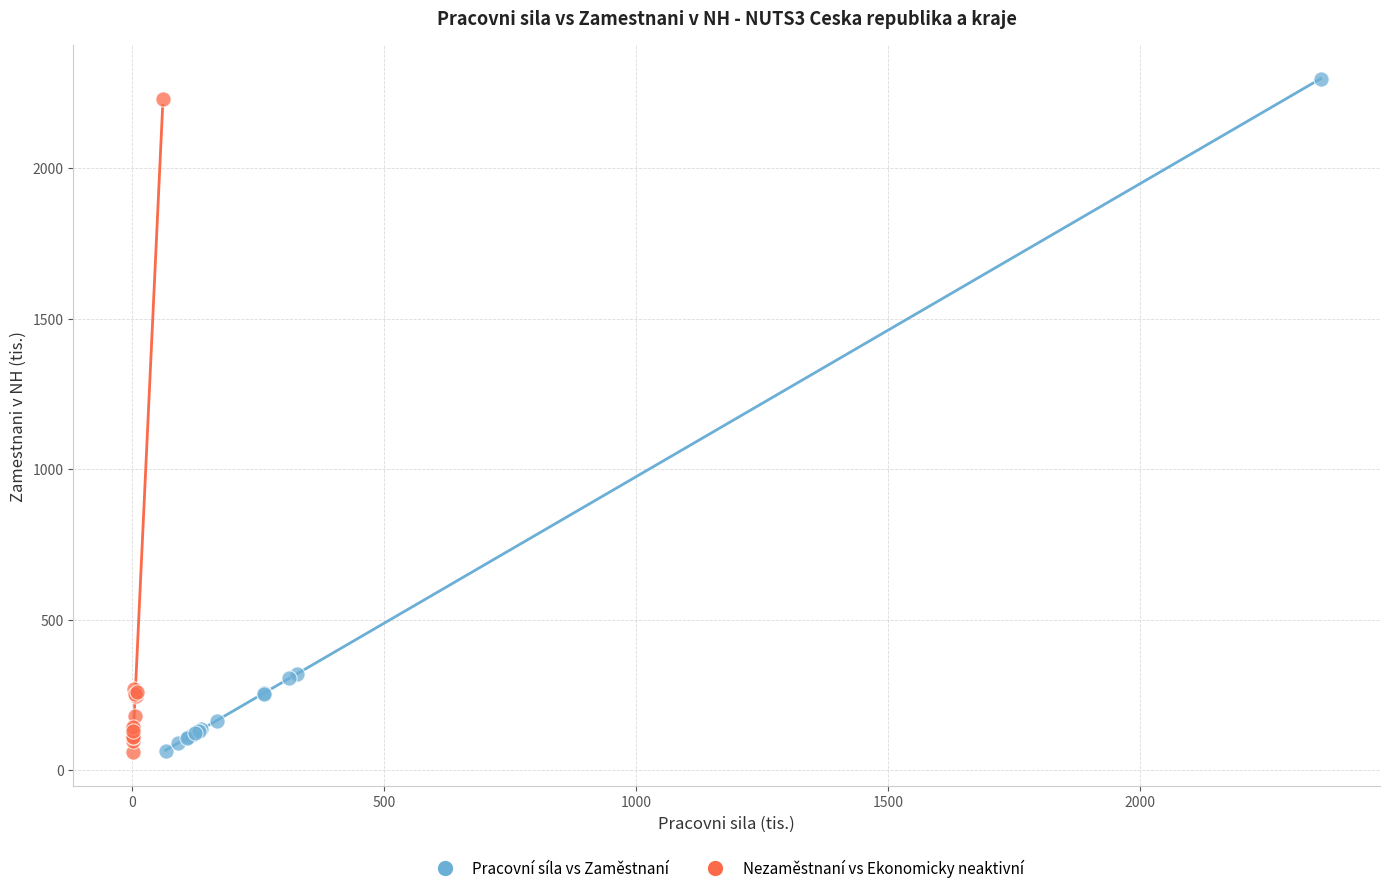

What are all the series names shown in the legend?

Pracovní síla vs Zaměstnaní, Nezaměstnaní vs Ekonomicky neaktivní